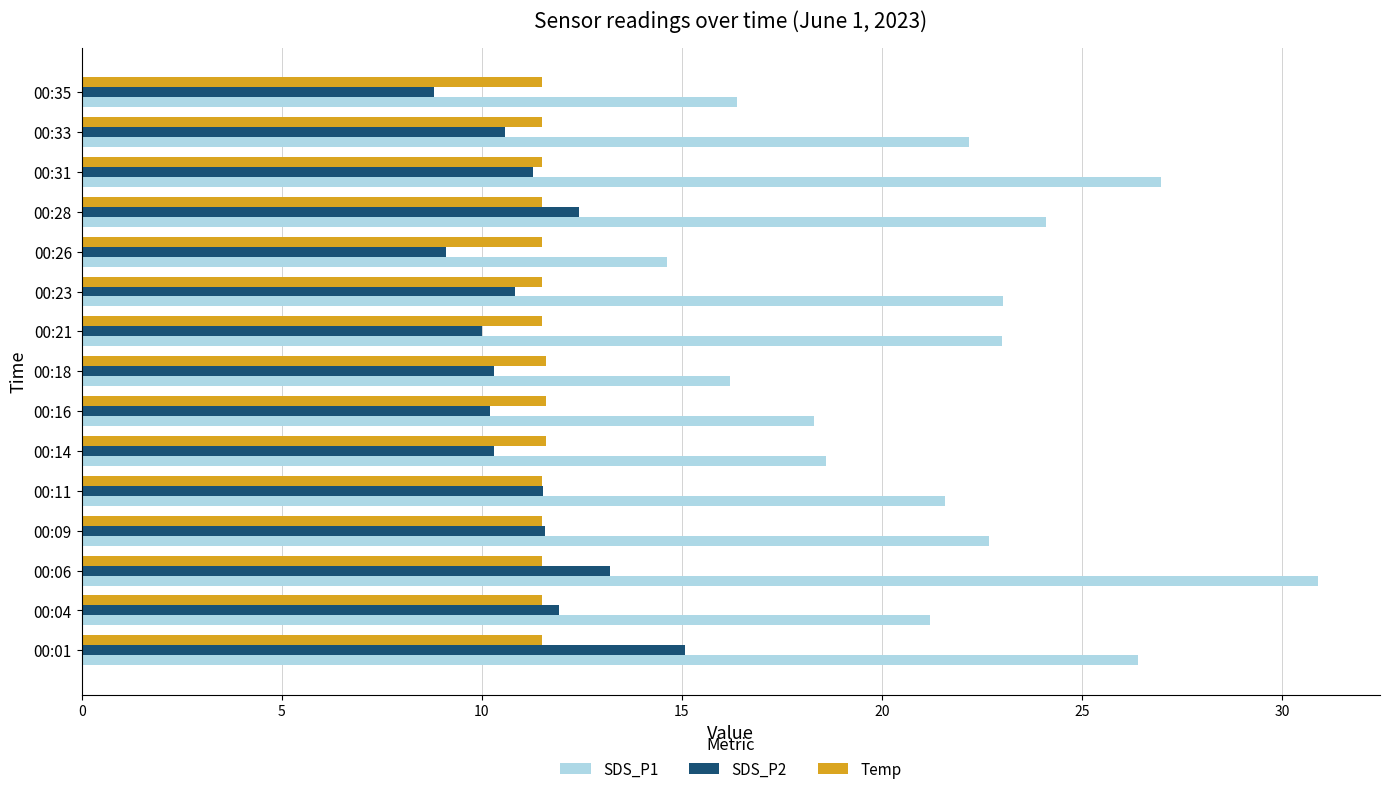

Which series has the largest range (max minus min)?

SDS_P1